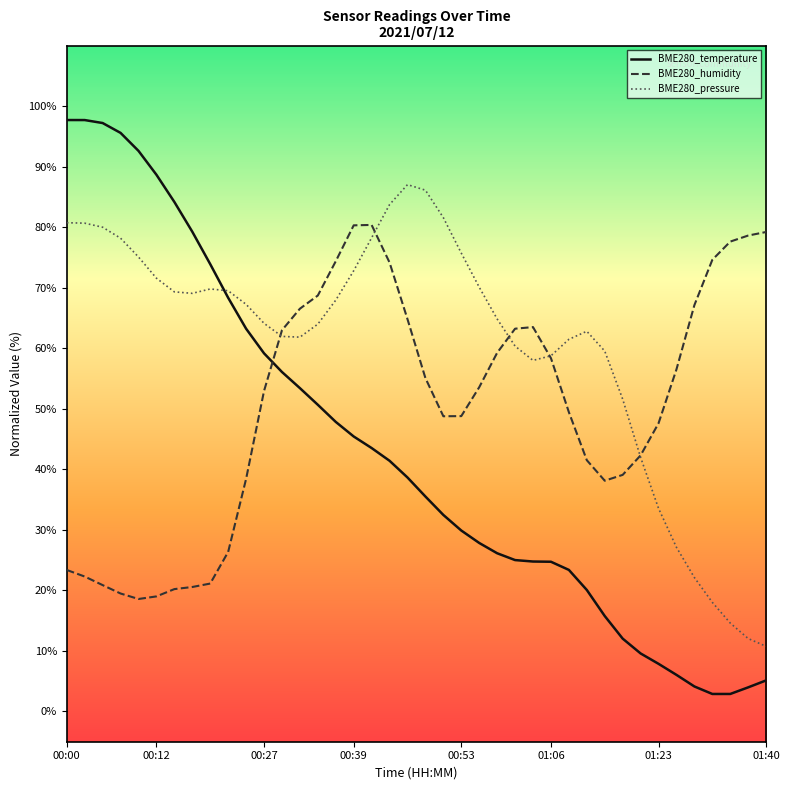

Which series has the largest total across all categories?

BME280_pressure